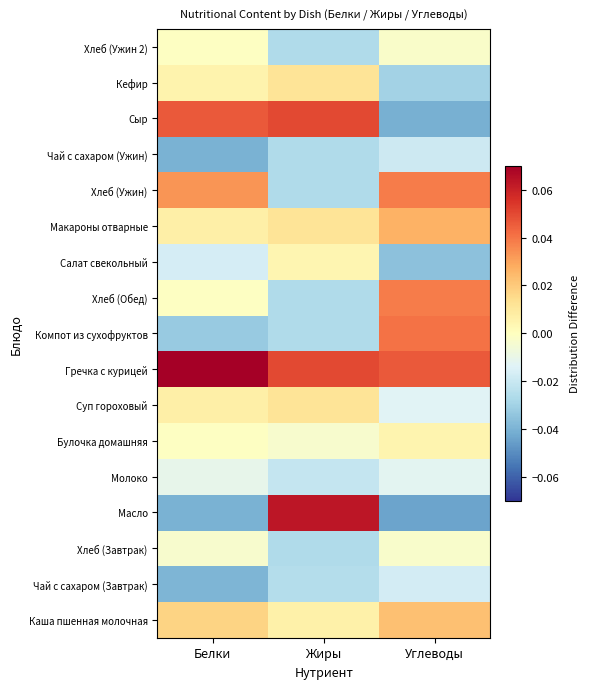

At which category is the sum across all series the highest?

Углеводы